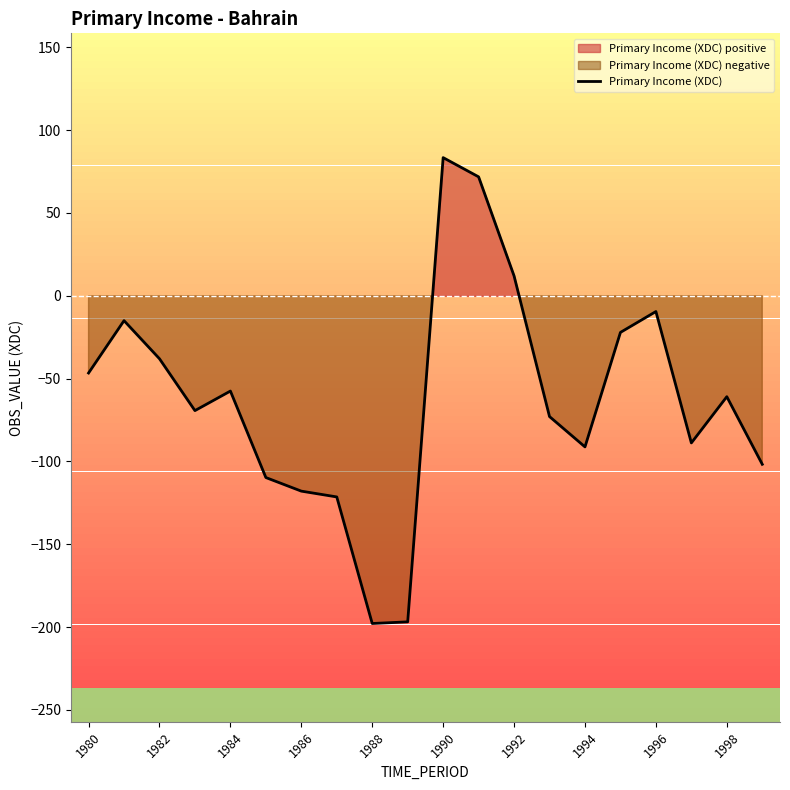

True or false: Primary Income (XDC) has a value of -117.9 at 1986.

True